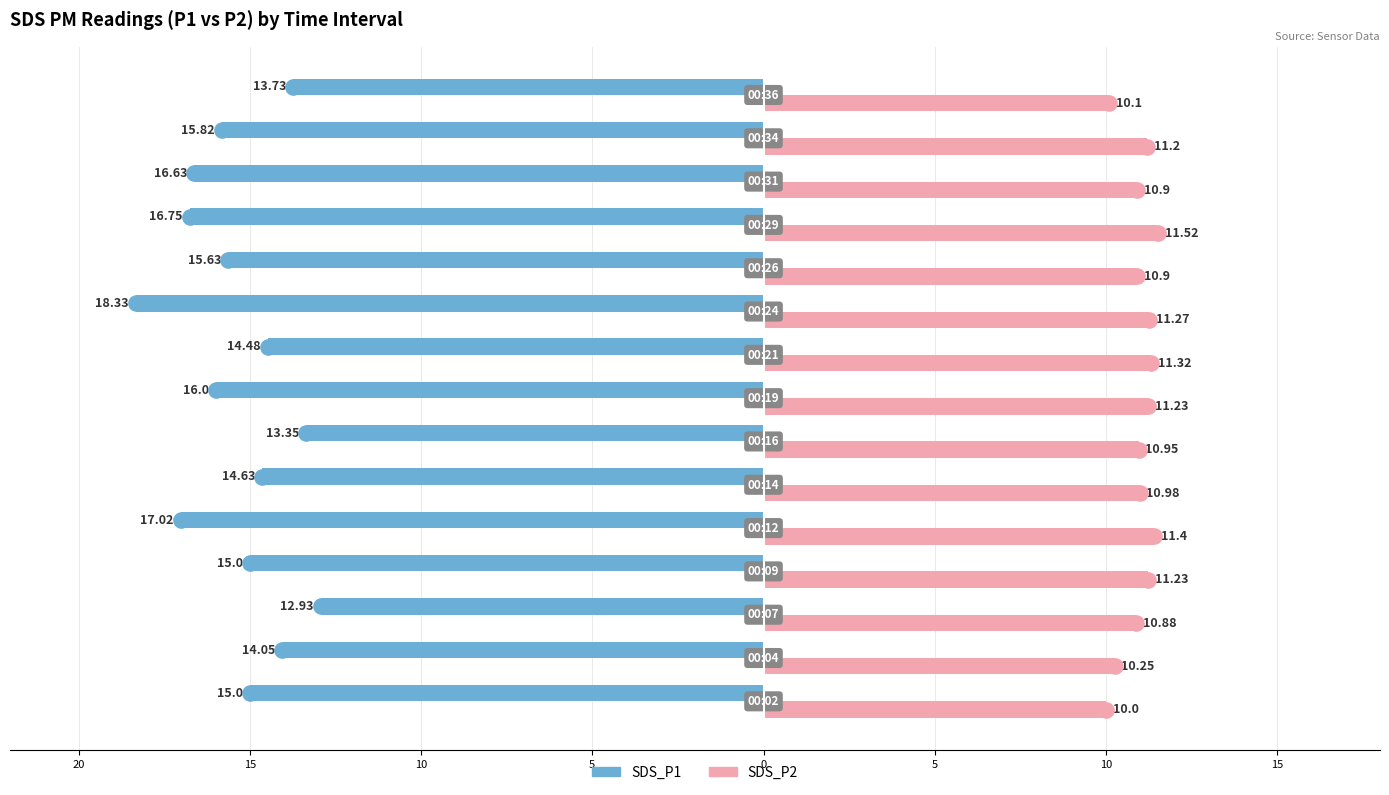

Which series has the largest Y range (max minus min)?

SDS_P1